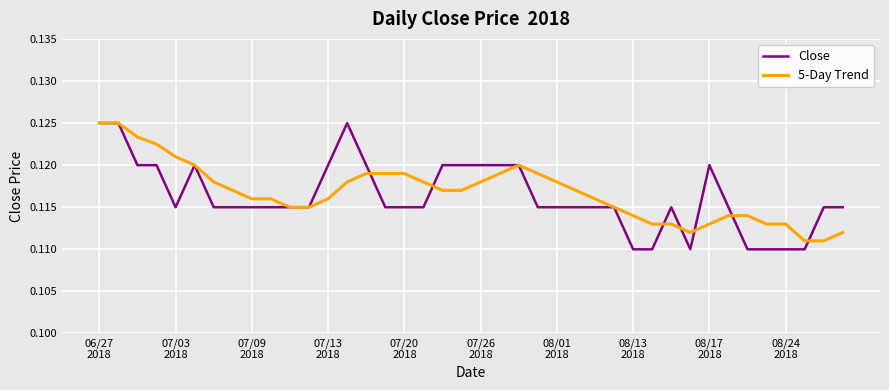

Which series has the largest range (max minus min)?

Close